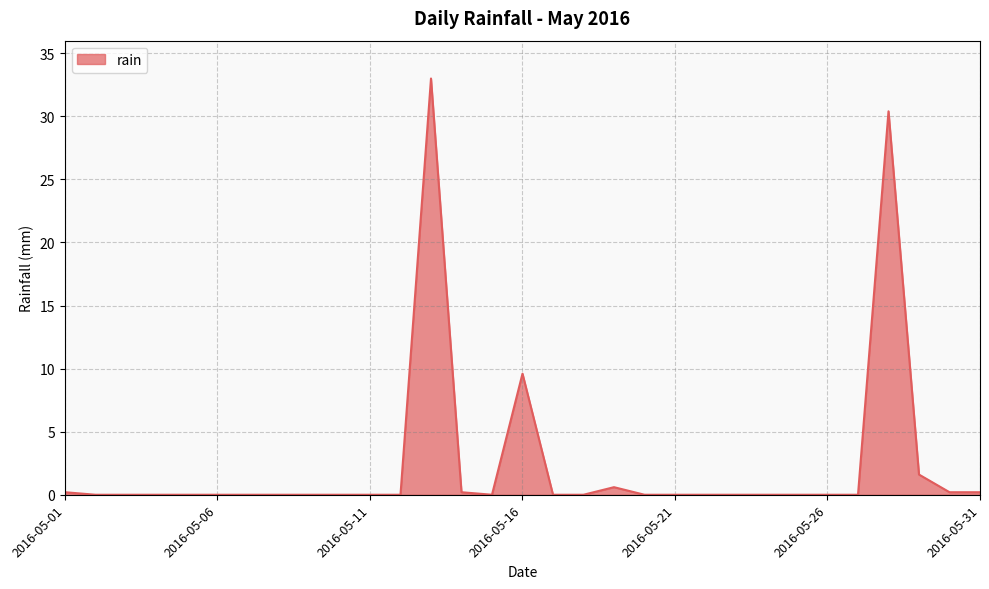

What is the difference between the maximum and minimum values?

33.0